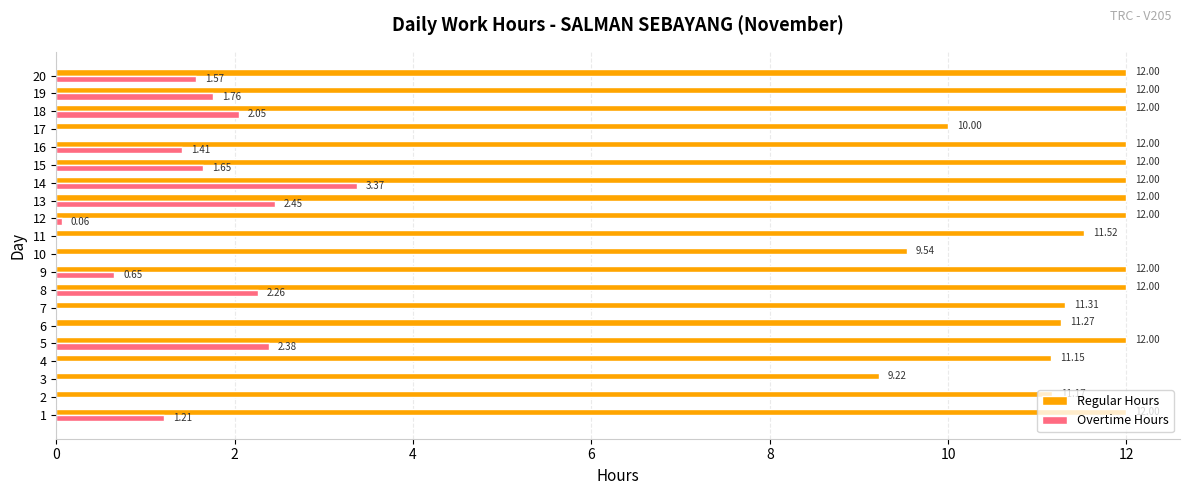

What is the sum of all Regular Hours values?

229.2